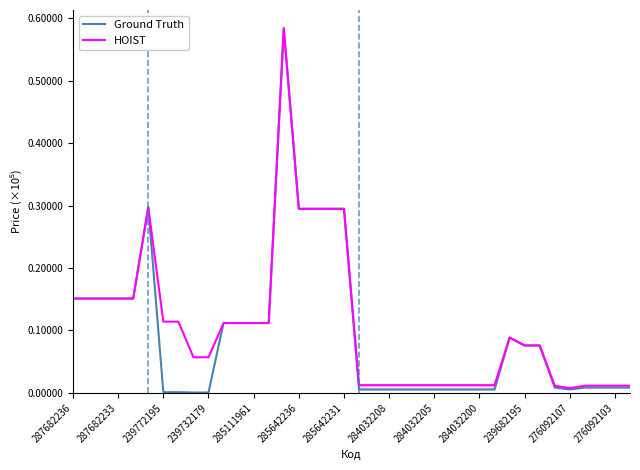

Is the value of Ground Truth at 18 greater than the value of HOIST at 35?

Yes